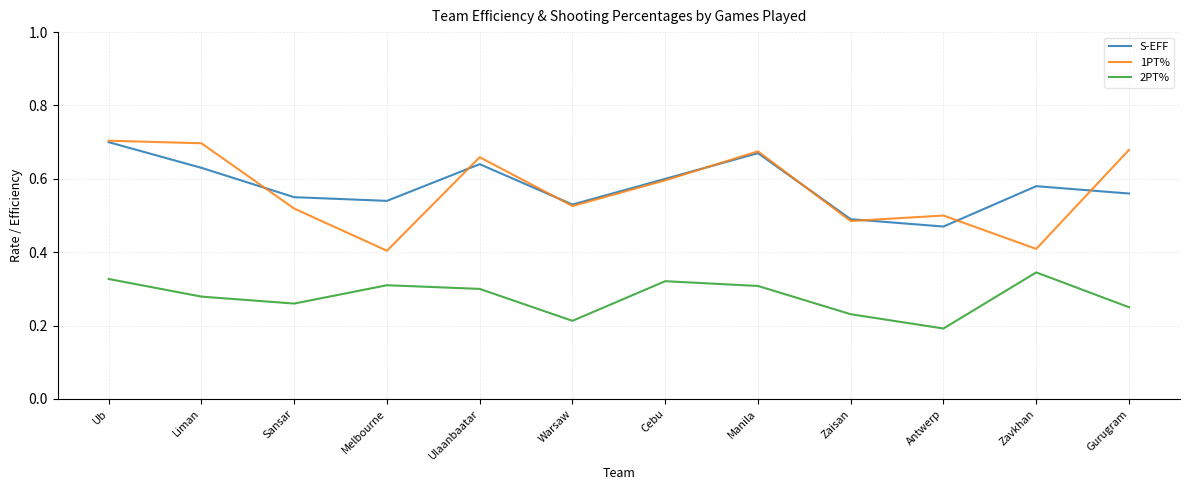

What position from the left is Zavkhan?

11